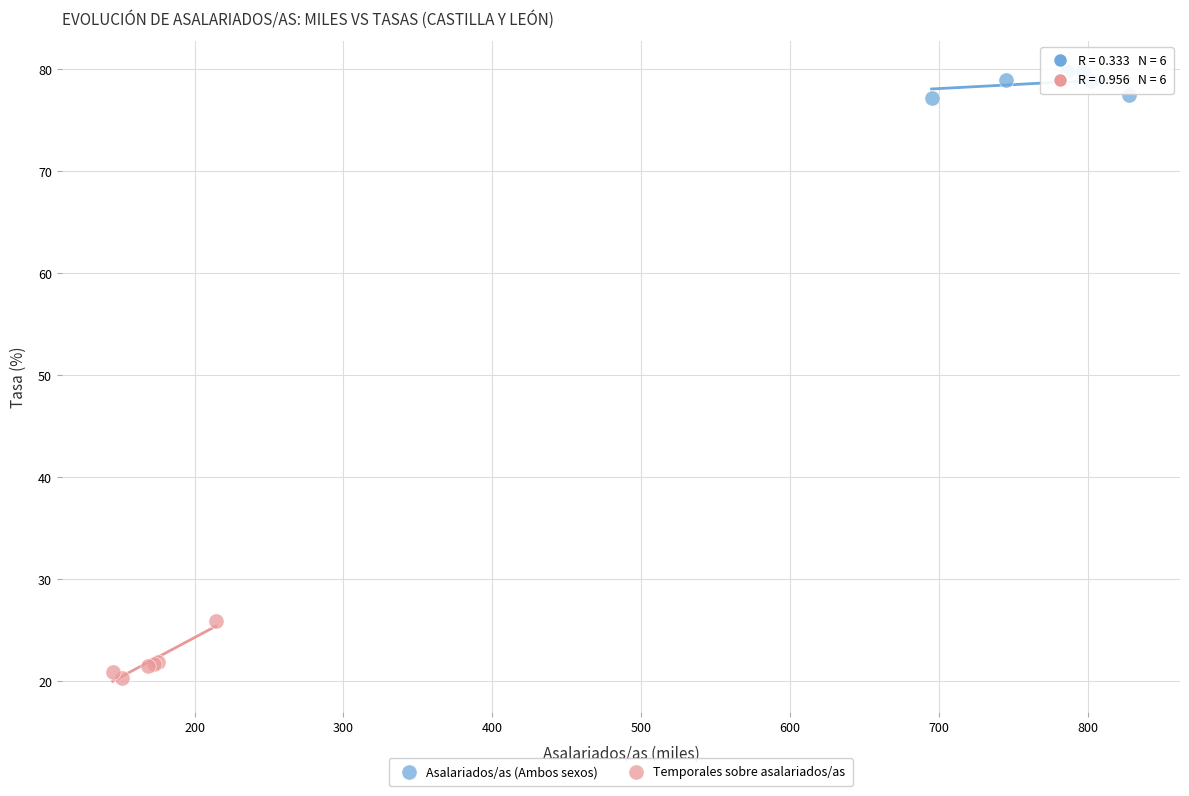

Which series reaches the minimum Y coordinate?

Temporales sobre asalariados/as